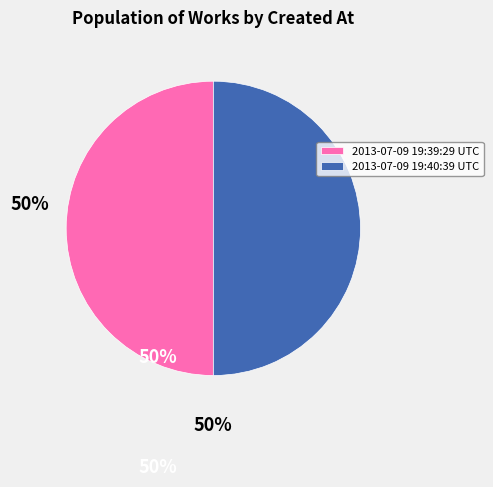

Combined, do 2013-07-09 19:39:29 UTC and 2013-07-09 19:40:39 UTC account for over 50%?

Yes